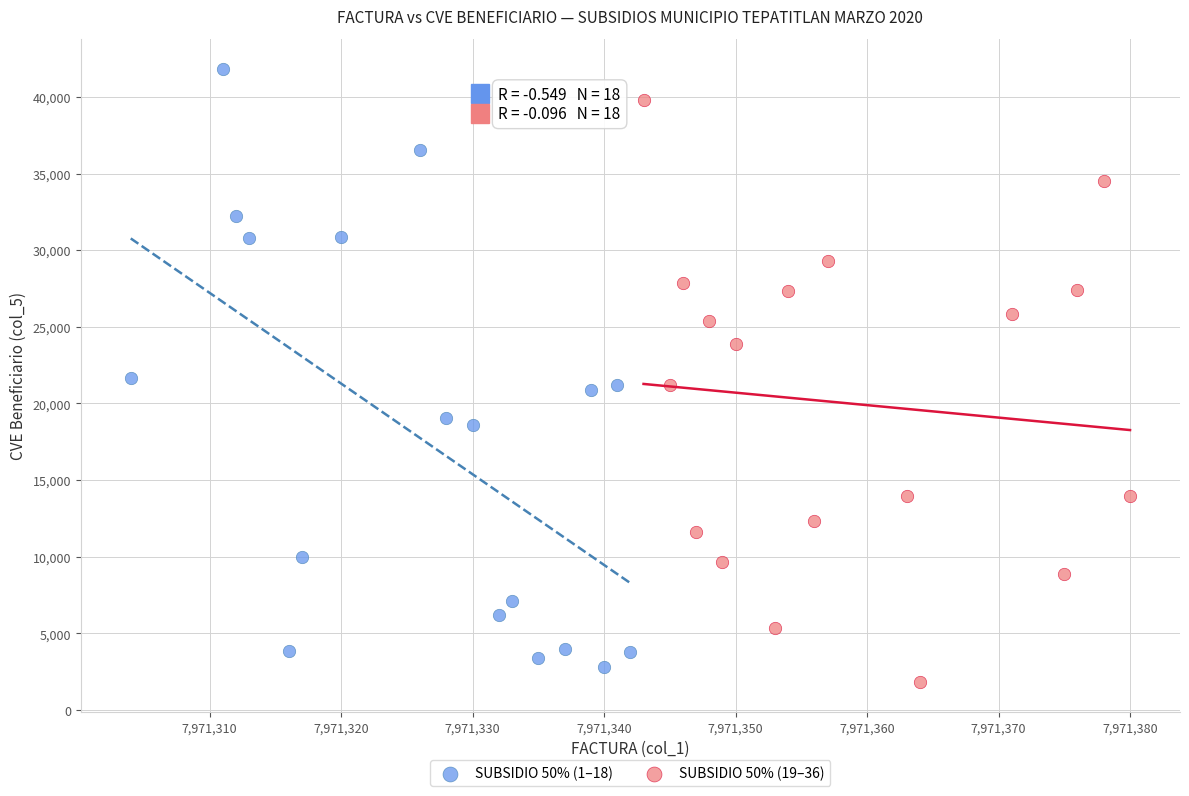

What are all the series names shown in the legend?

SUBSIDIO 50% (1–18), SUBSIDIO 50% (19–36)